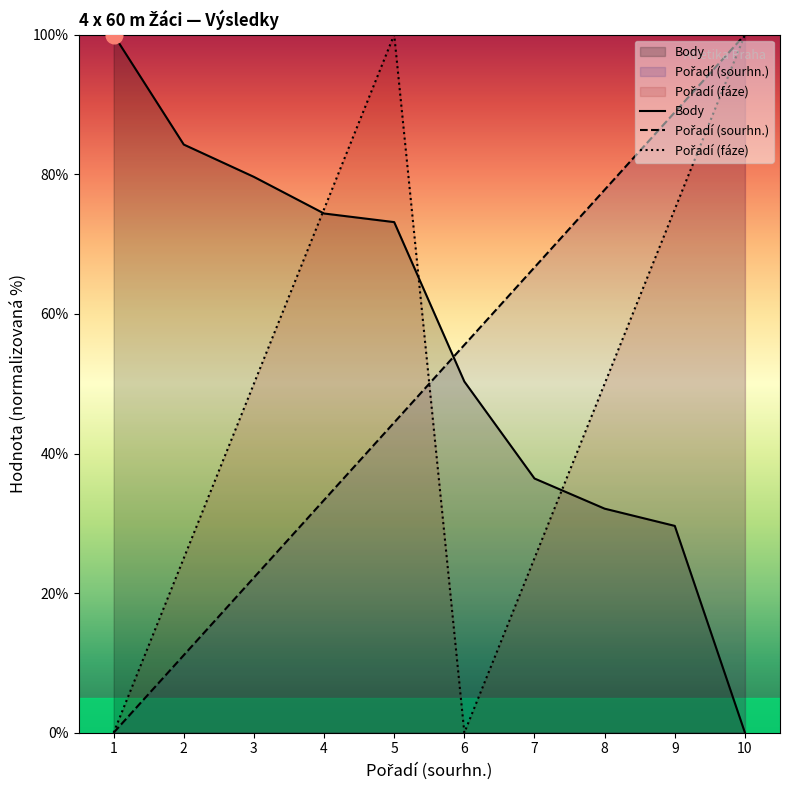

Is it true that Pořadí (fáze) equals 50.0 at 3?

True